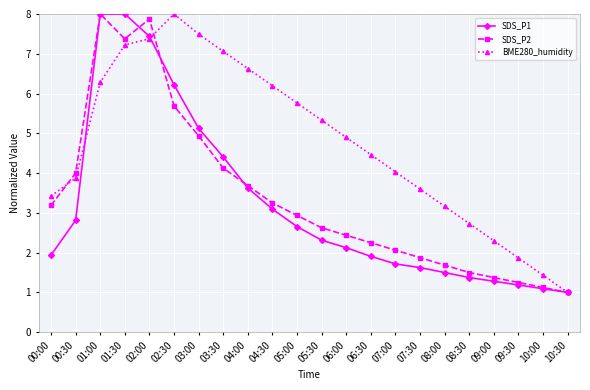

What position from the left is 05:00?

11